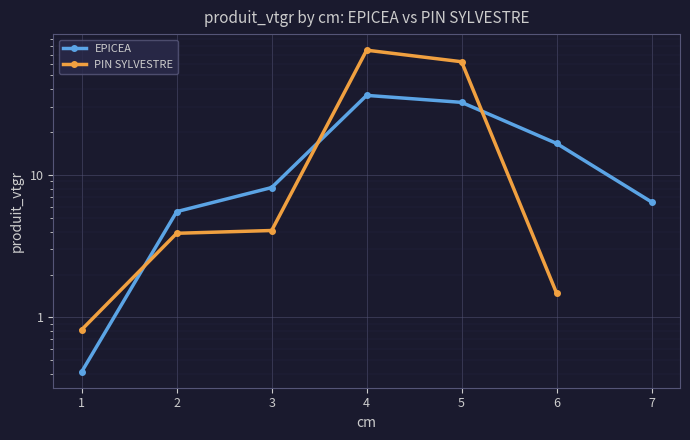

Is it true that PIN SYLVESTRE equals 2.4 at 6?

False